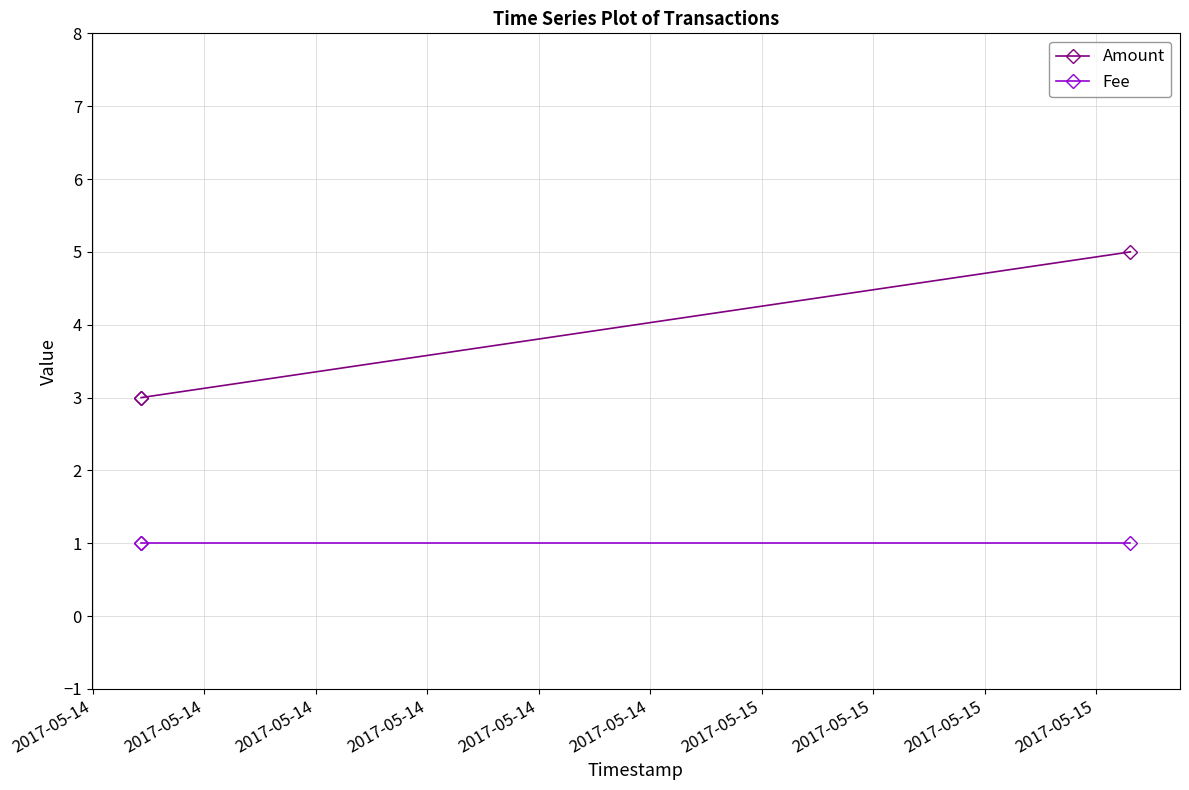

List the series in order of their overall mean, highest first.

Amount, Fee